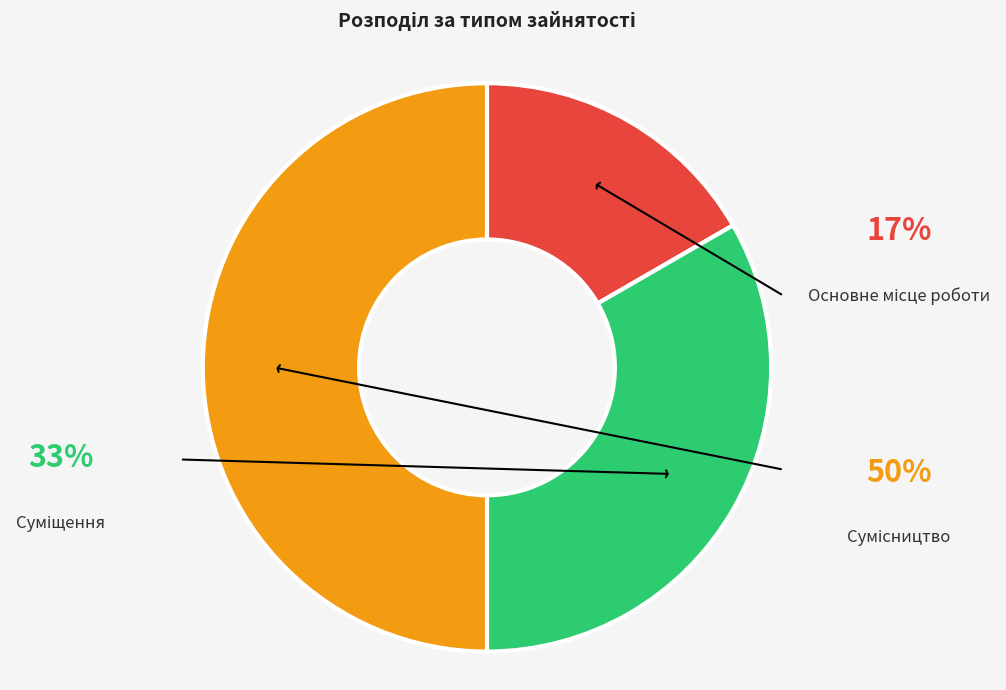

What percentage is NOT represented by Суміщення?

66.7%